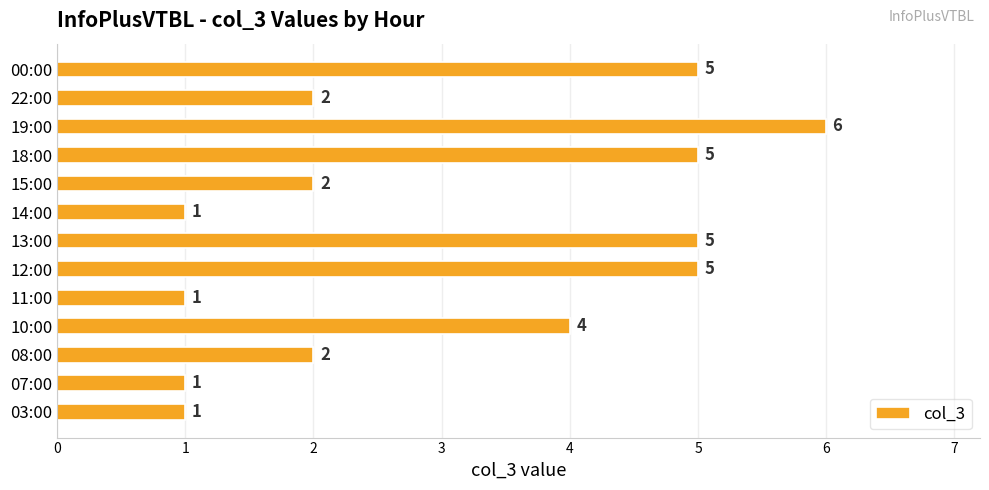

True or false: the data shows 1 at 22:00.

False